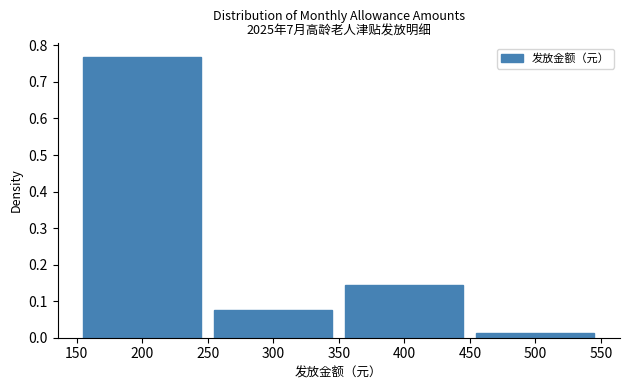

Which range on the x-axis has the tallest bar?

150 to 250